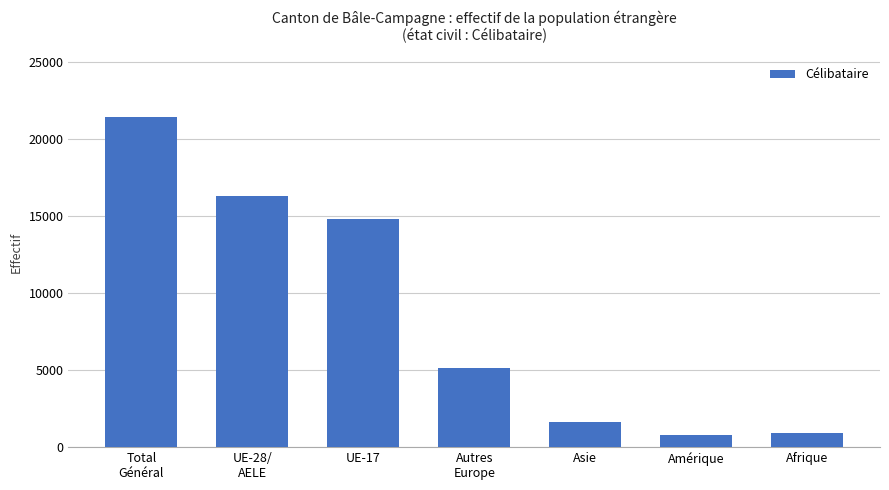

What position from the left is UE-28/
AELE?

2